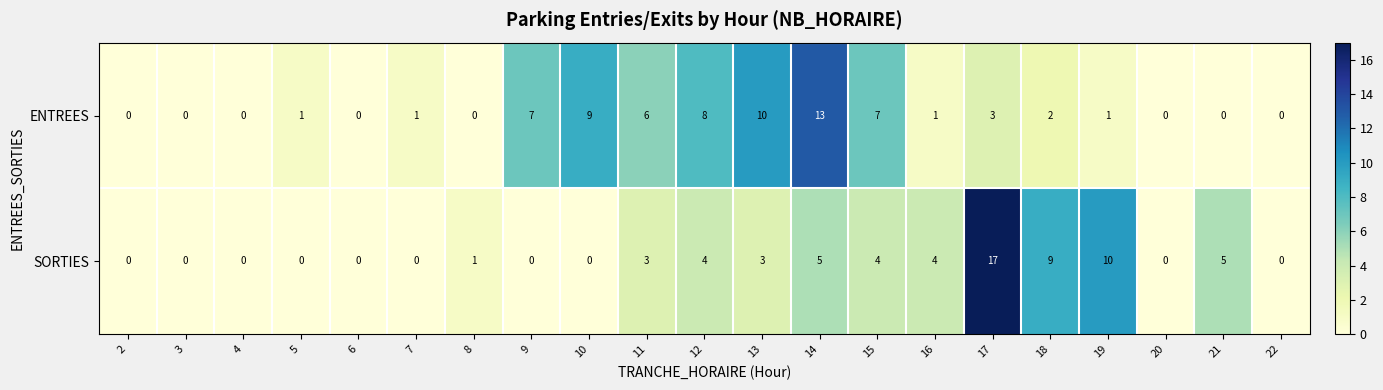

At 7, list the series in order from largest to smallest.

ENTREES, SORTIES